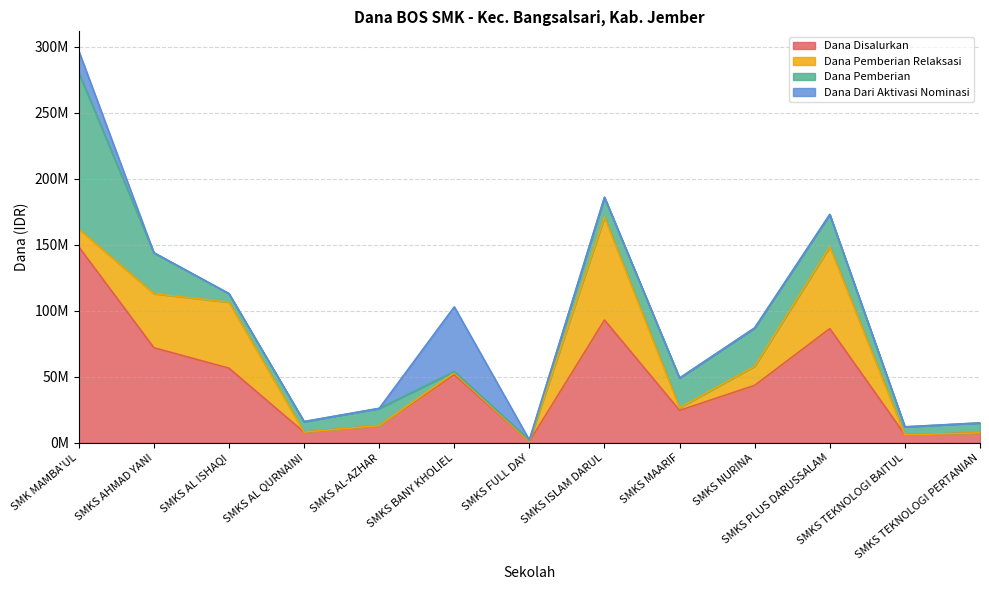

Is it true that Dana Pemberian Relaksasi equals -46957474 at SMKS TEKNOLOGI BAITUL?

False